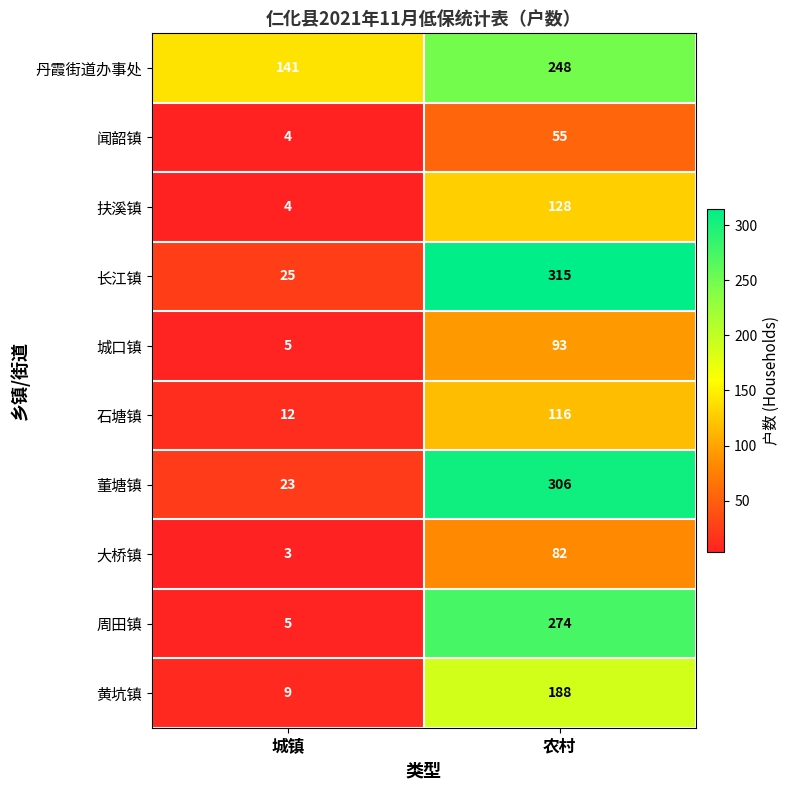

Between 城镇 and 农村, which series saw the biggest shift?

长江镇